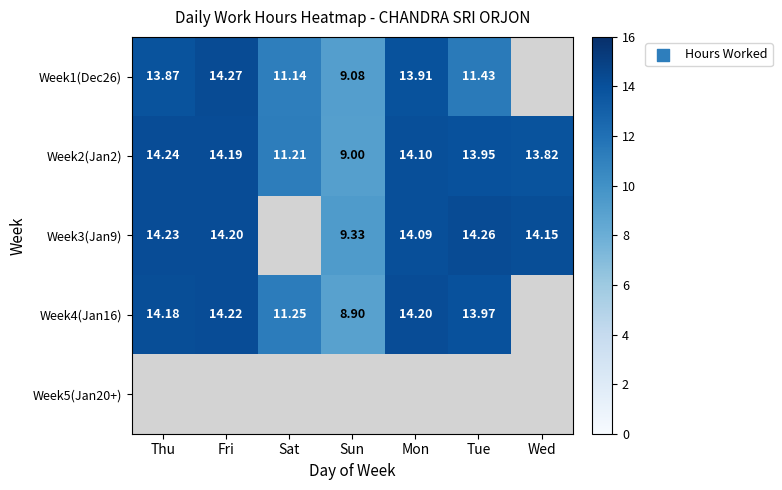

Between Thu and Sat, which is larger?

Thu